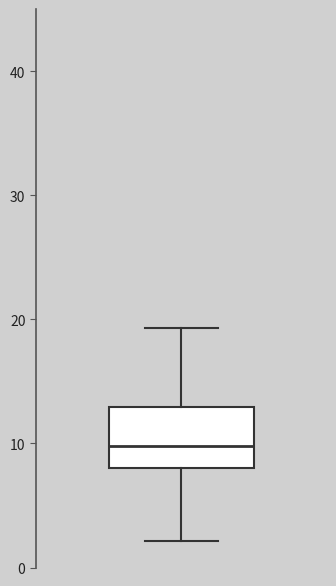

Where does the median line of the box sit on the y-axis? The values are not printed on the chart, so give them approximately, as read against the axis.

10